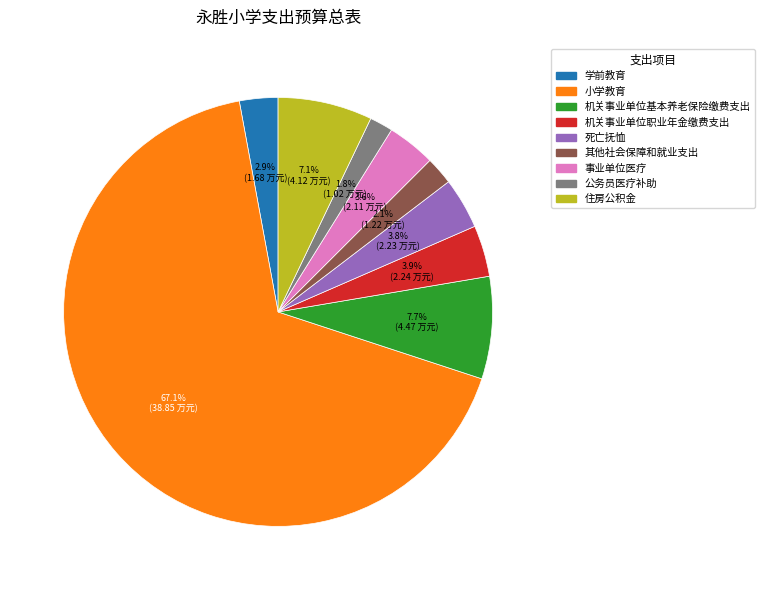

To the nearest percent, what portion does 死亡抚恤 represent?

4%